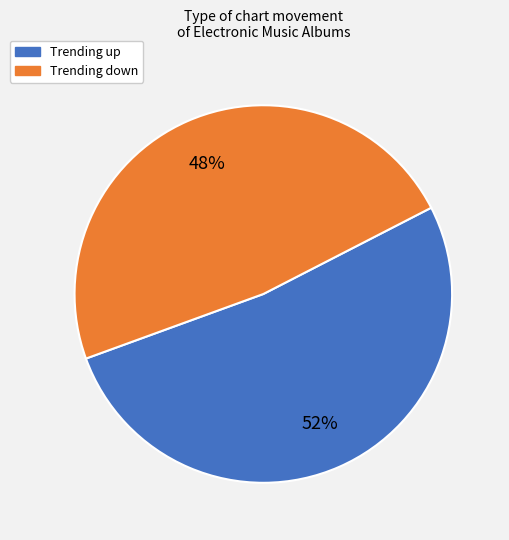

Which slice represents more than half of the pie?

Trending up